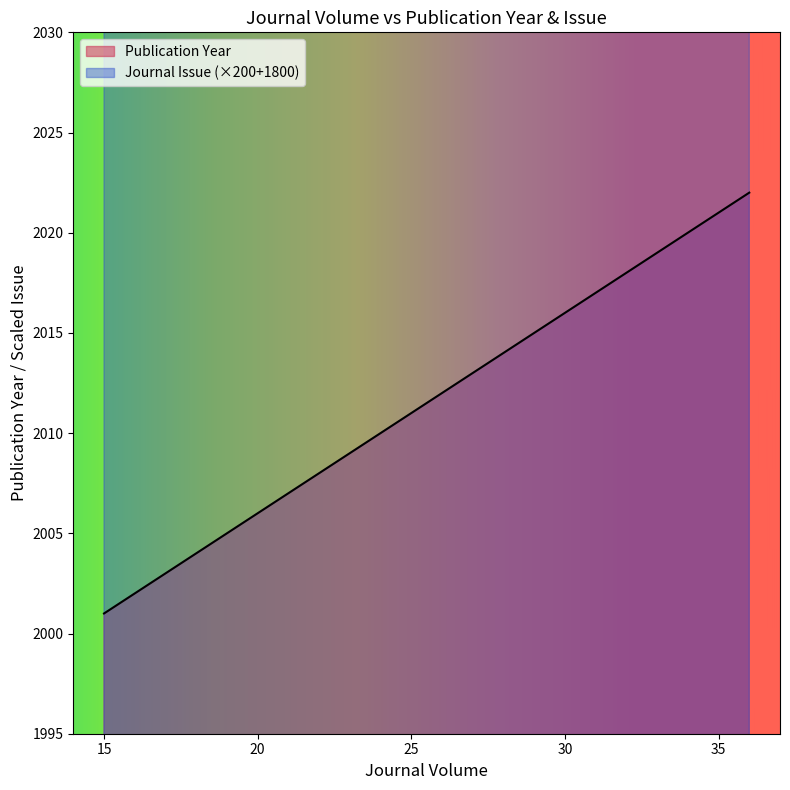

What is the difference between the Publication Year values at 26 and 15?

11